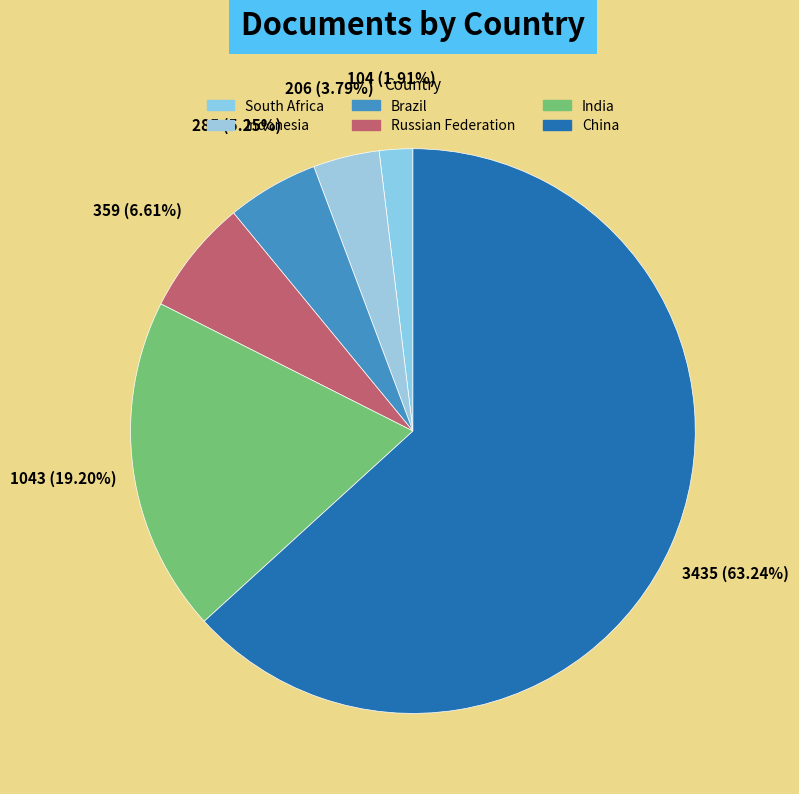

What is the largest slice in the pie chart?

China